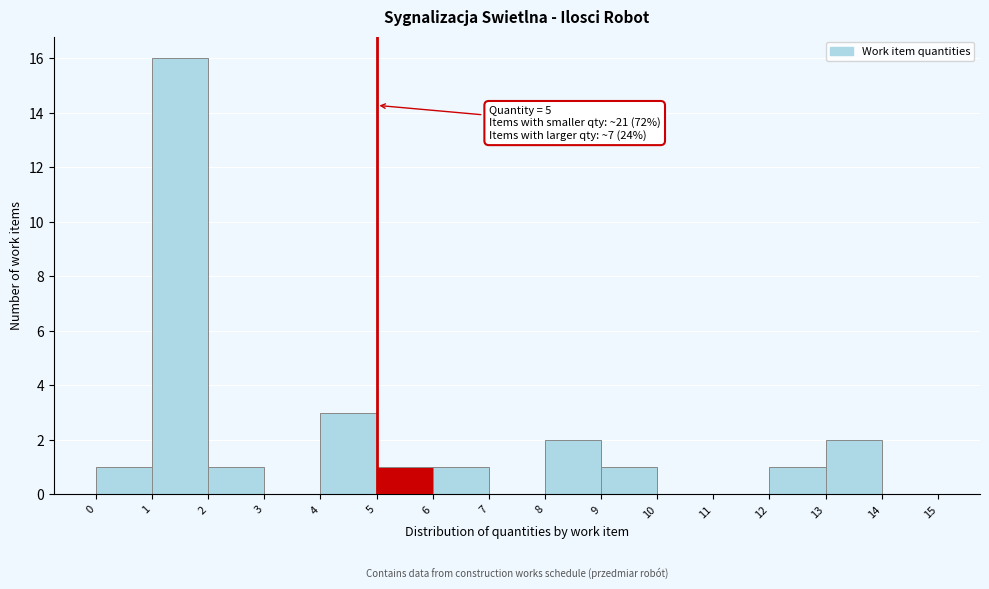

Over which range of the x-axis is the bar tallest?

1 to 2